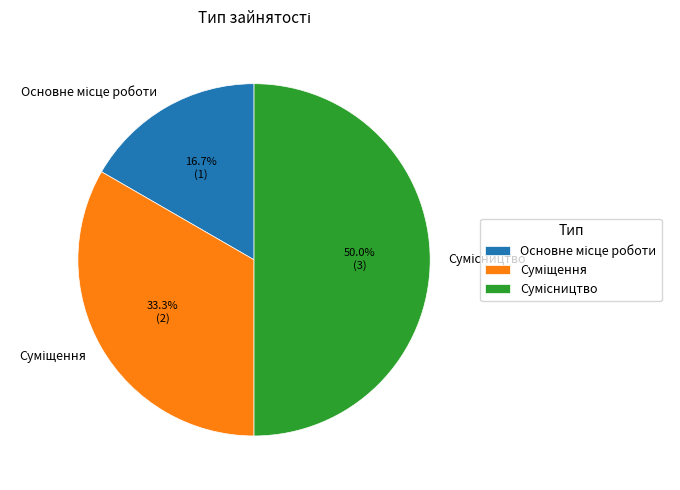

To the nearest percent, what is the average slice percentage?

33%